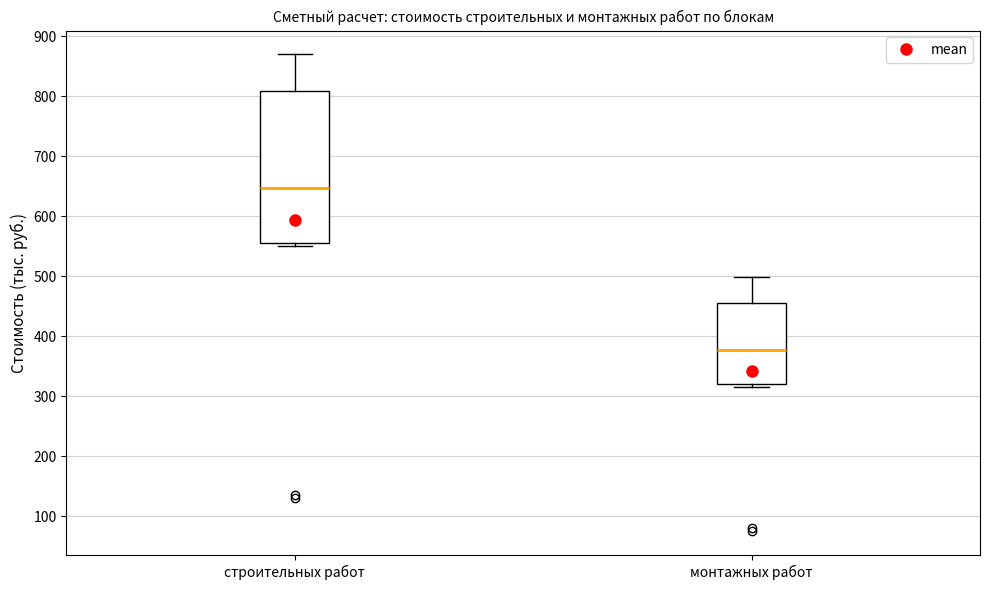

Reading left to right, read every box against the y-axis: the position of its median line, the range the box covers, and the ends of its whiskers. The values are not printed on the chart, so give them approximately, as read against the axis.

строительных работ: median 650, box 550 to 810, whiskers 550 (just below the box's lower edge) to 870
монтажных работ: median 380, box 320 to 460, whiskers 320 (just below the box's lower edge) to 500